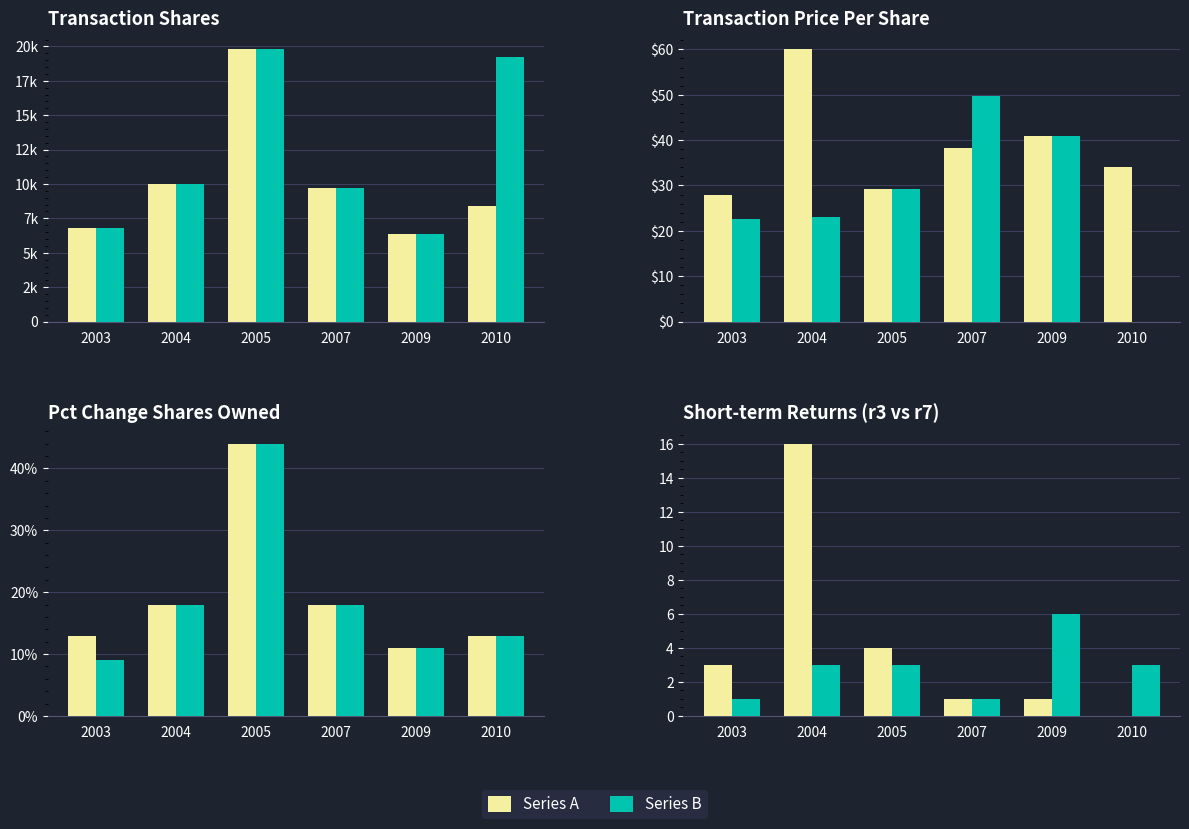

What is the spread (max minus min) of values at 2010?

8384.0